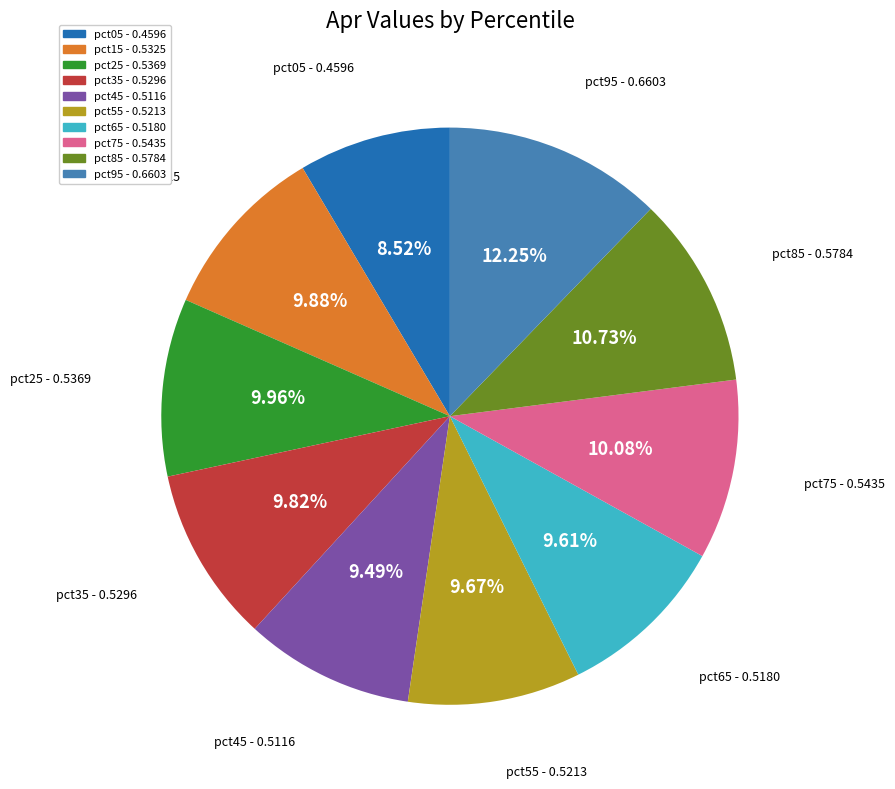

Which category has the smallest portion of the pie?

pct05